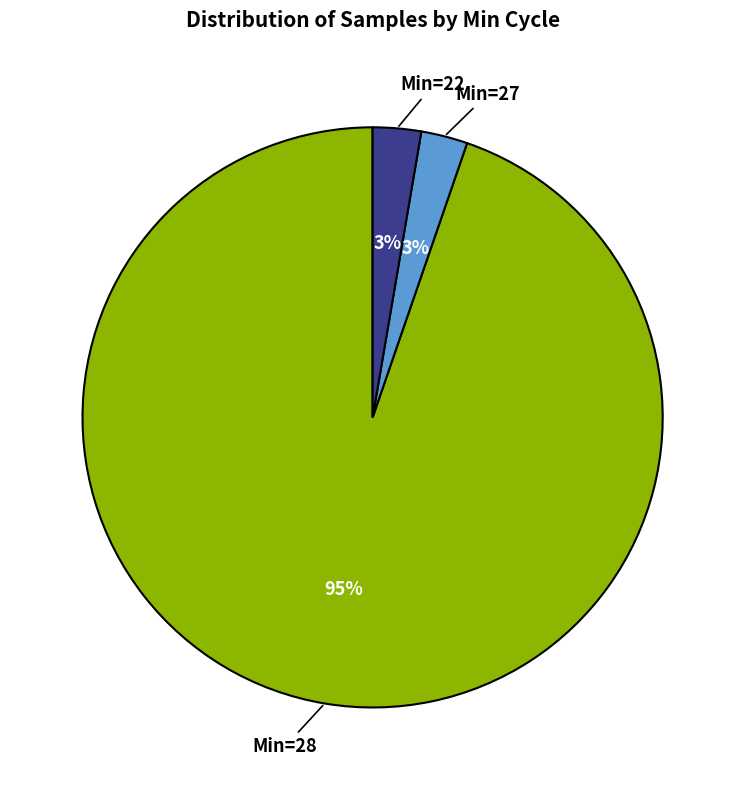

To the nearest percent, what is the average slice percentage?

33%